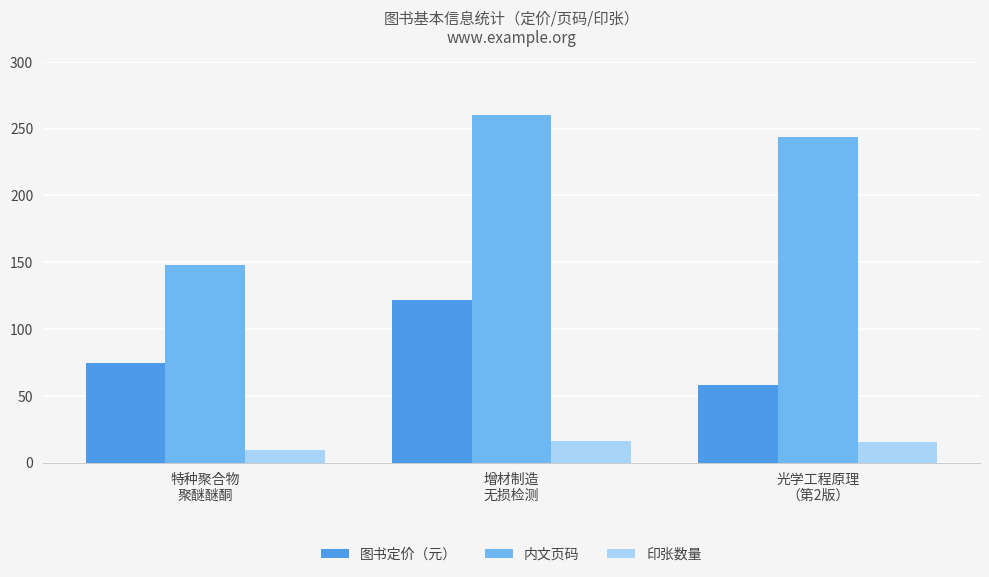

What is the difference between the 图书定价（元） values at 光学工程原理
（第2版） and 增材制造
无损检测?

64.0